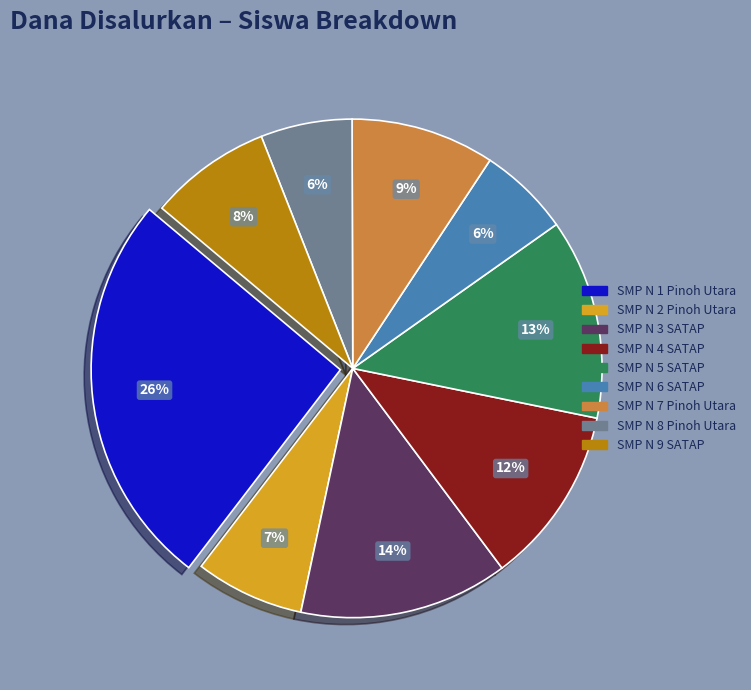

Is there a majority slice in this chart?

No